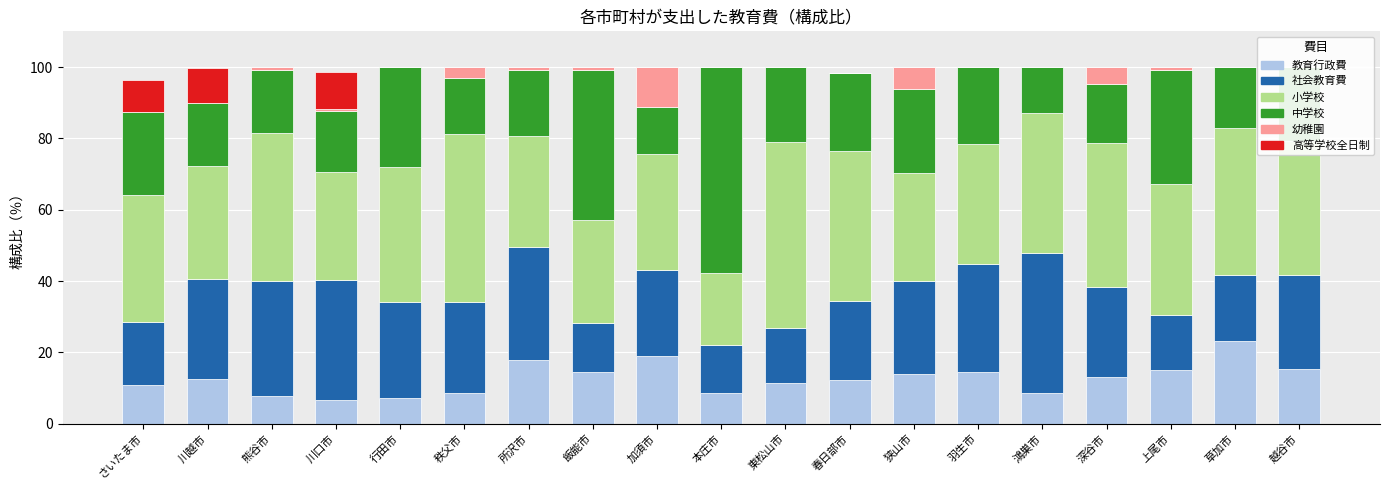

What is the total value across all series at 本庄市?

100.0